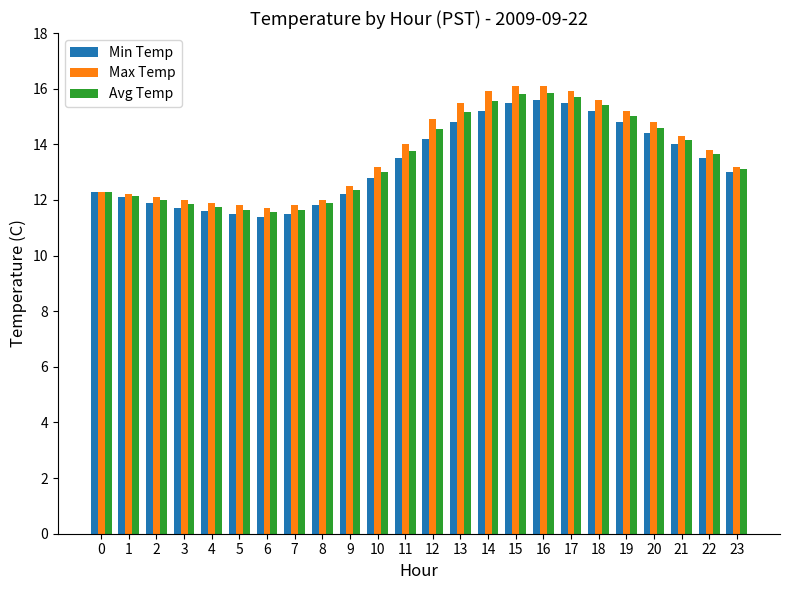

Rank the series by their maximum value, from lowest to highest.

Min Temp, Avg Temp, Max Temp